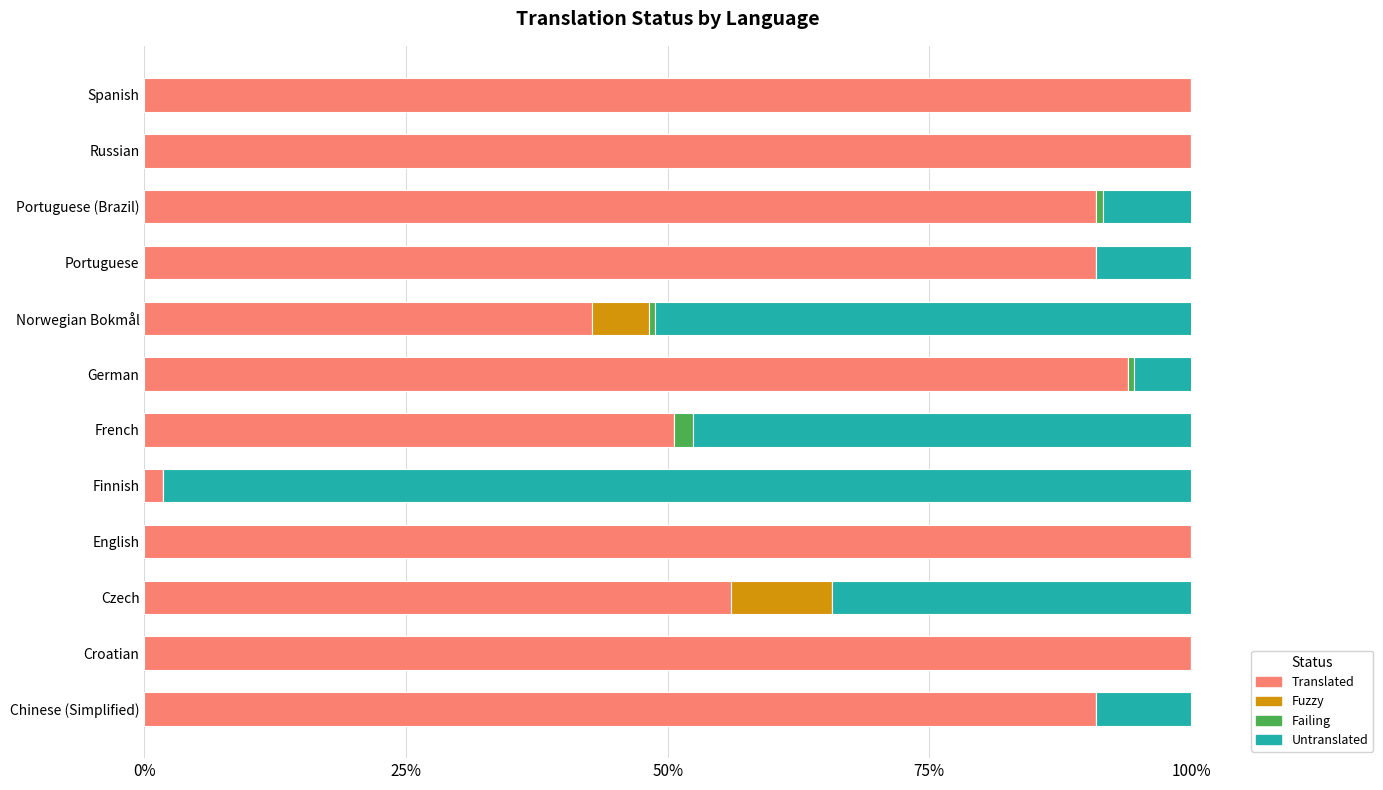

Rank the series by their maximum value, from highest to lowest.

translated, untranslated, fuzzy, failing